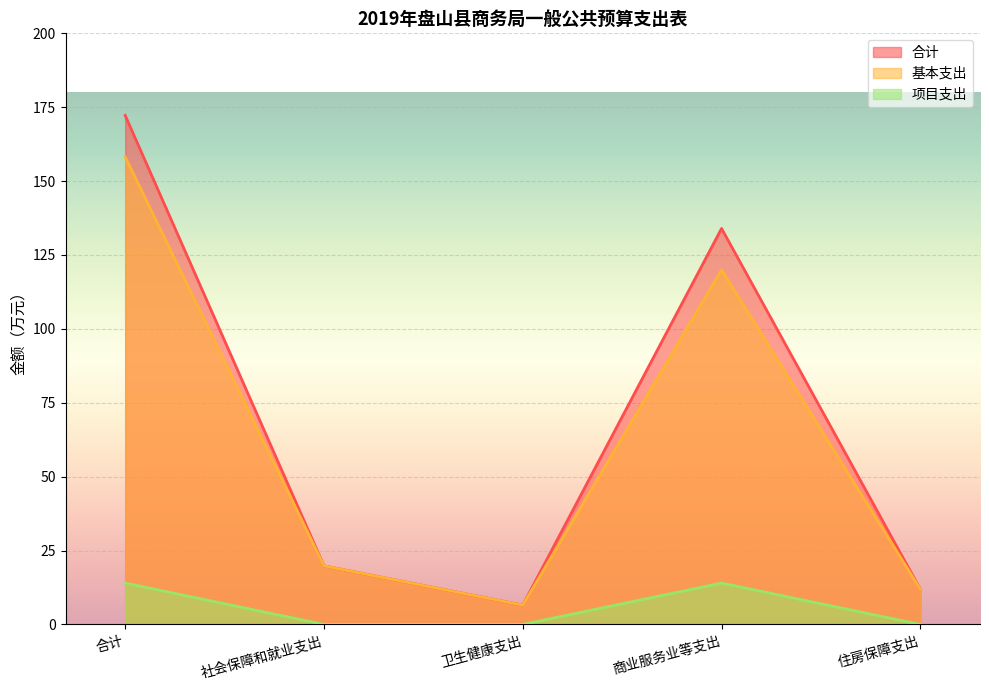

At 社会保障和就业支出, list the series in order from smallest to largest.

项目支出, 合计, 基本支出